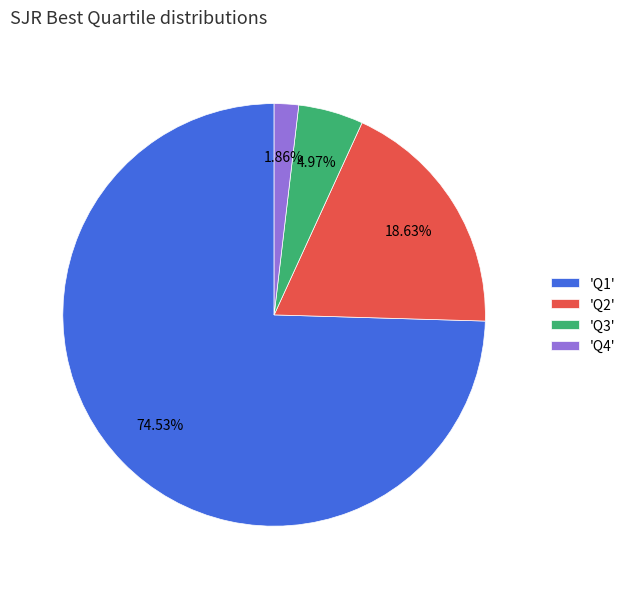

Which slice is the smallest?

'Q4'